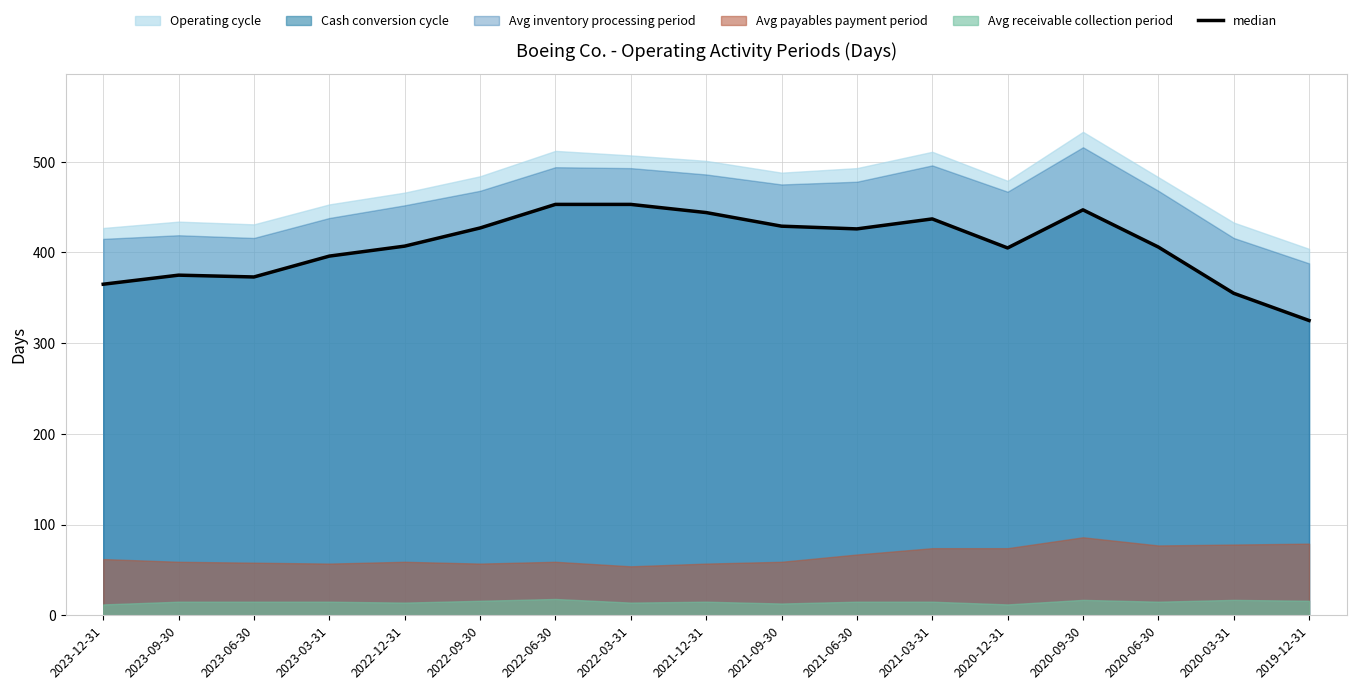

Rank the categories by value from lowest to highest.

2019-12-31, 2020-03-31, 2023-12-31, 2023-06-30, 2023-09-30, 2023-03-31, 2020-12-31, 2020-06-30, 2022-12-31, 2021-06-30, 2022-09-30, 2021-09-30, 2021-03-31, 2021-12-31, 2020-09-30, 2022-06-30, 2022-03-31